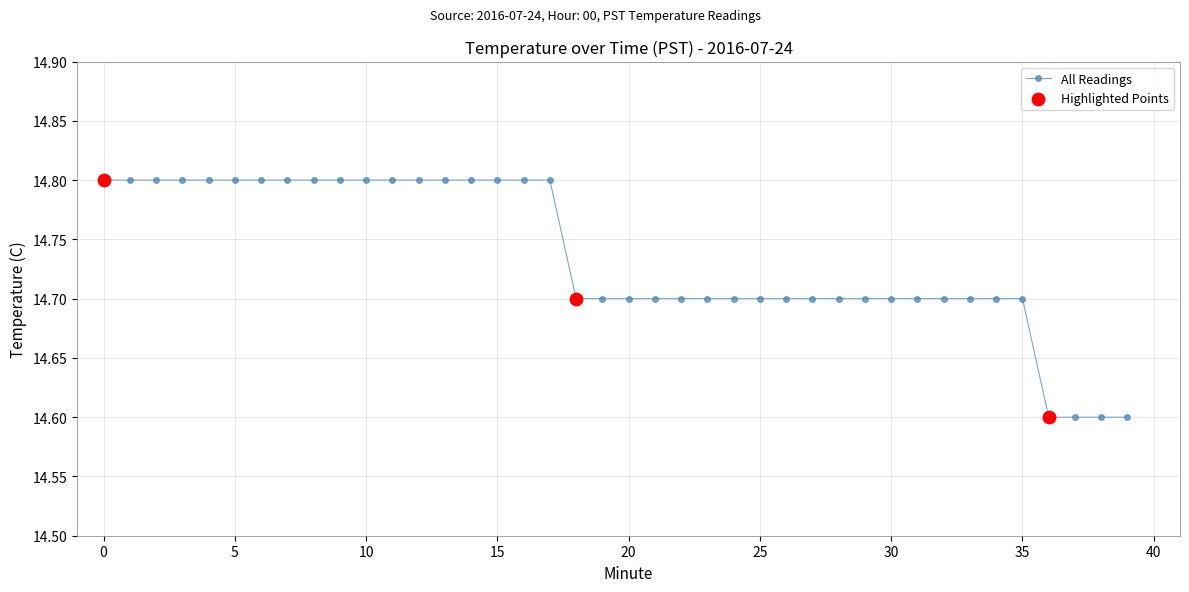

What is the average value?

14.7